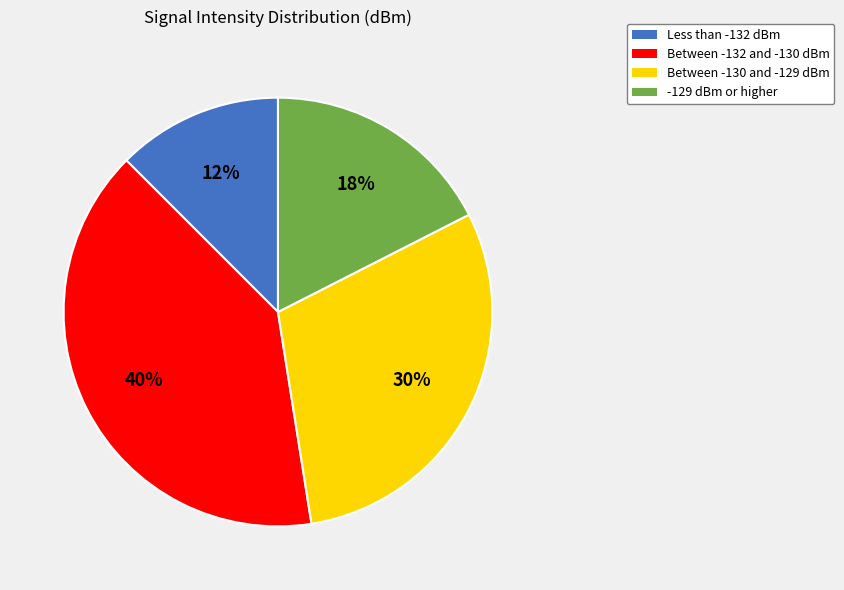

To the nearest percent, what is the average slice percentage?

25%